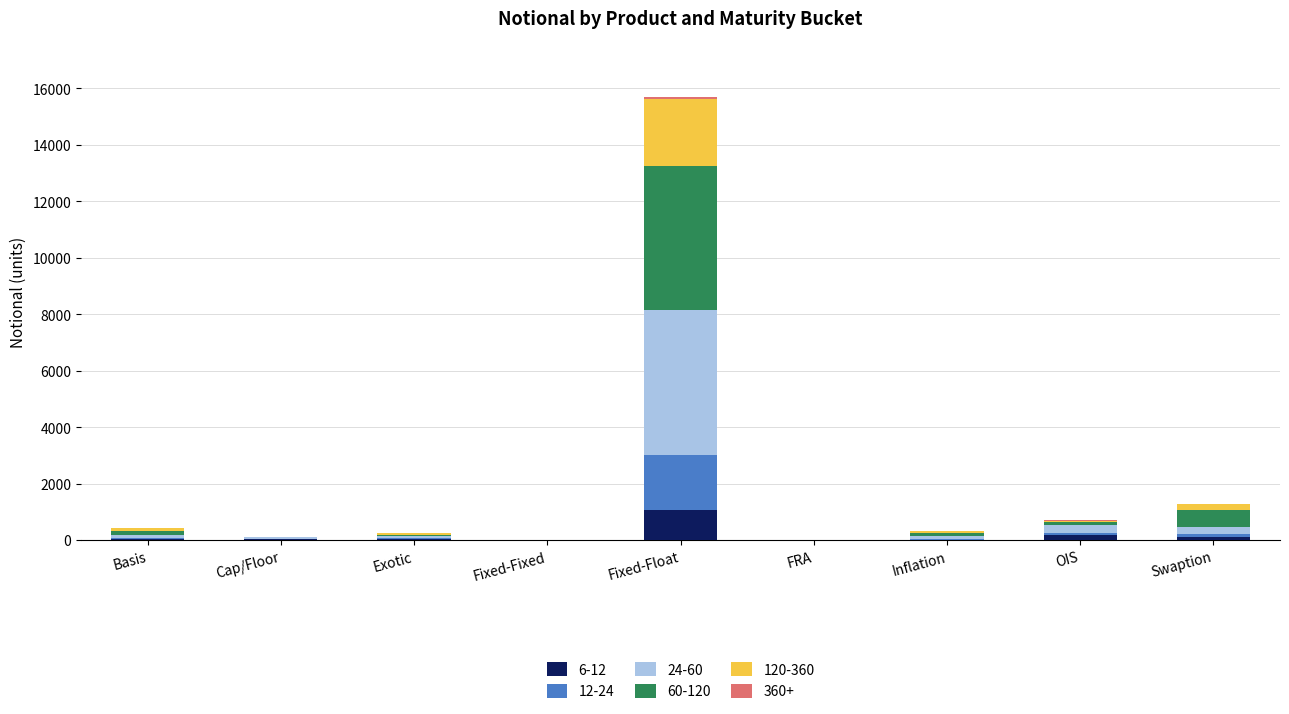

At which category is the sum across all series the highest?

Fixed-Float